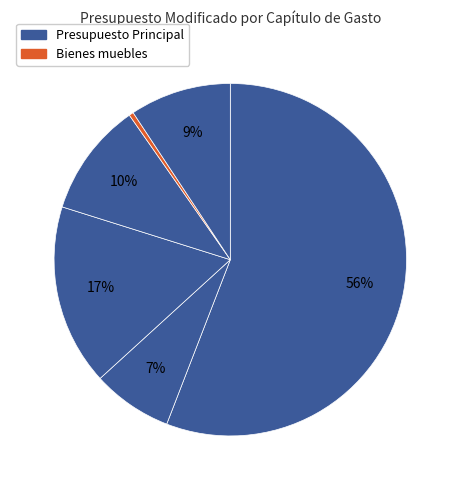

Count the number of slices in the pie.

6